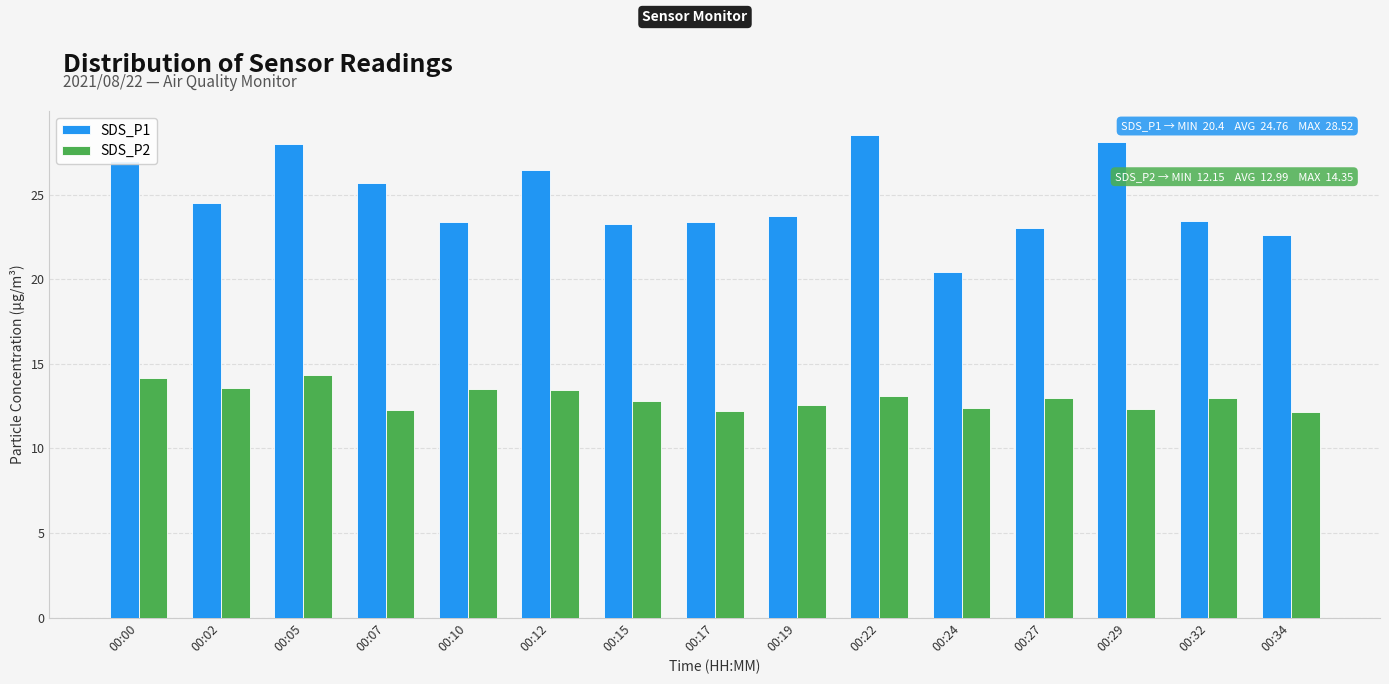

At which category is the sum across all series the highest?

00:05